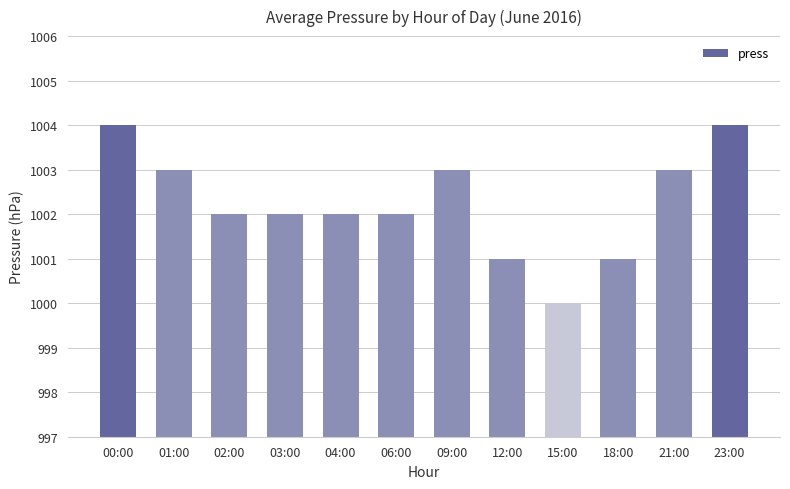

True or false: the data shows 1001 at 18:00.

True